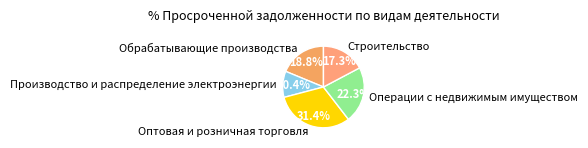

Which category has the biggest portion of the pie?

Оптовая и розничная торговля